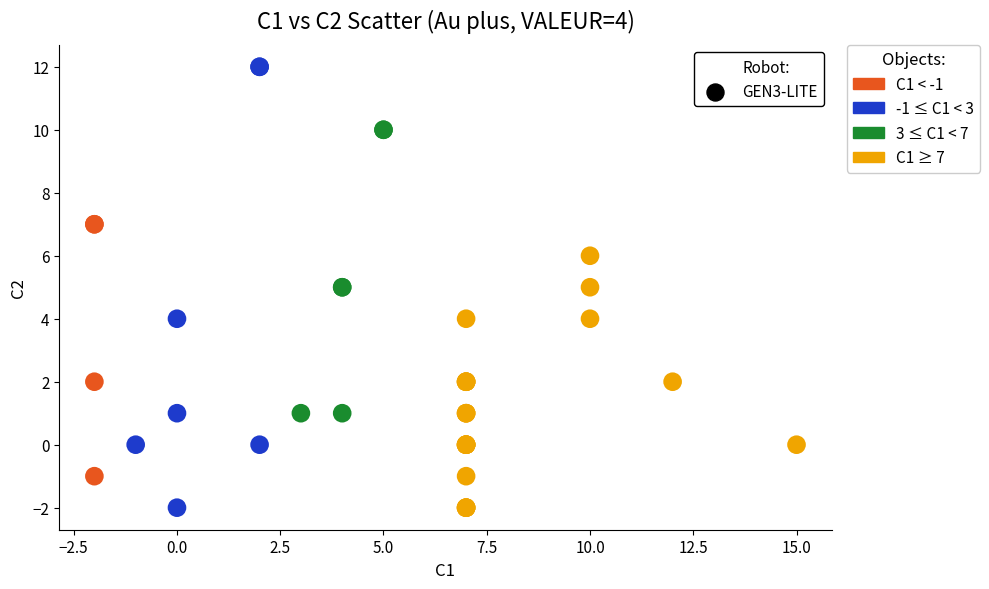

Which series contains the highest Y value?

-1 ≤ C1 < 3